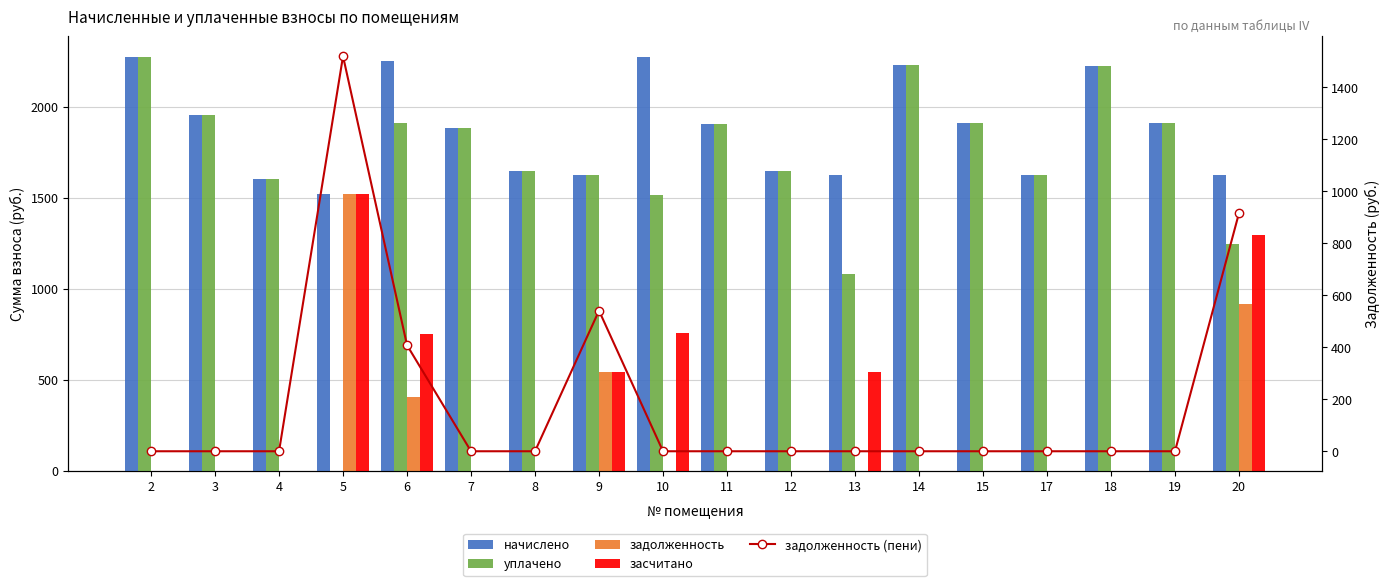

Rank the categories by задолженность (пени) value from lowest to highest.

2, 3, 4, 7, 8, 10, 11, 12, 13, 14, 15, 17, 18, 19, 6, 9, 20, 5